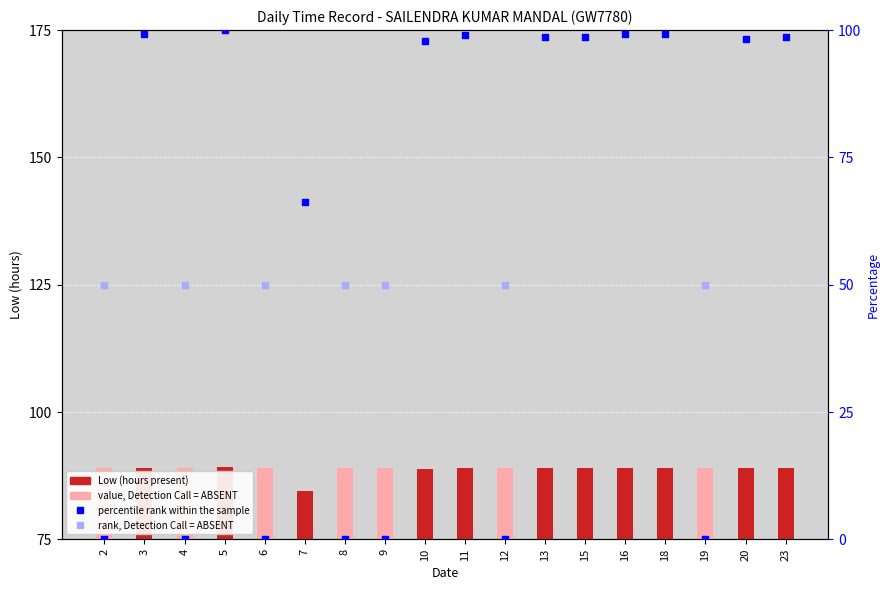

Which series has the widest spread of Y values?

percentile rank within the sample